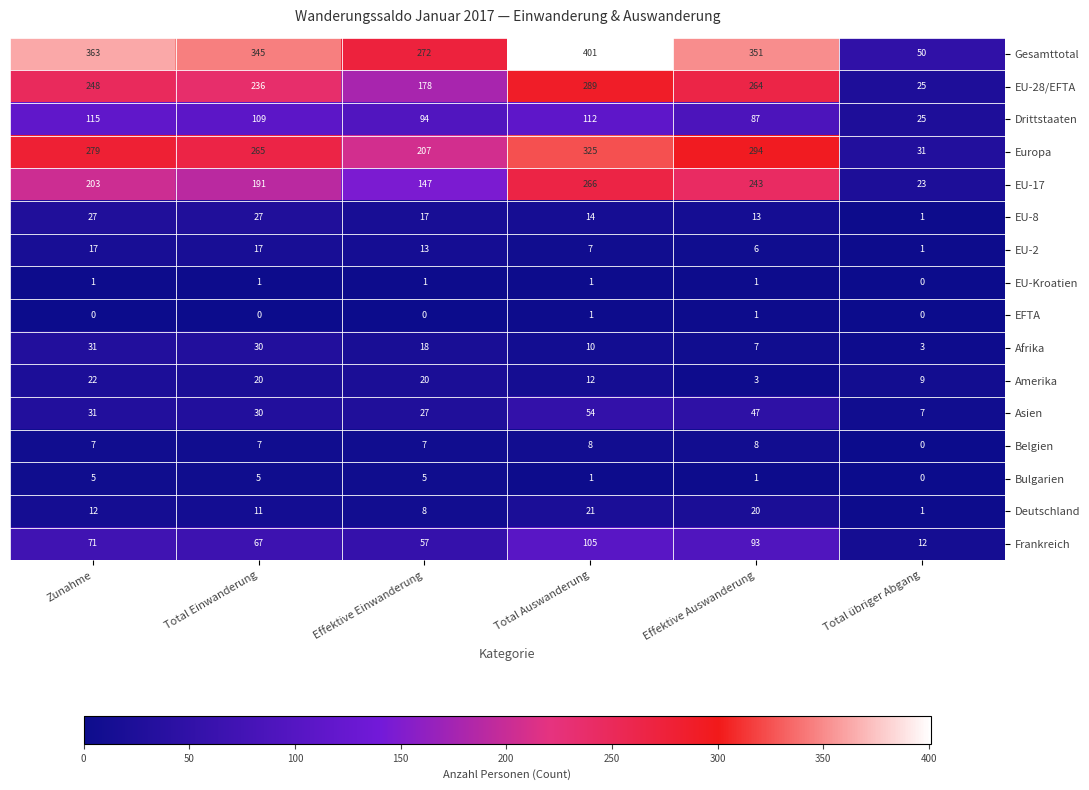

How many EU-Kroatien values are between 1 and 2?

5